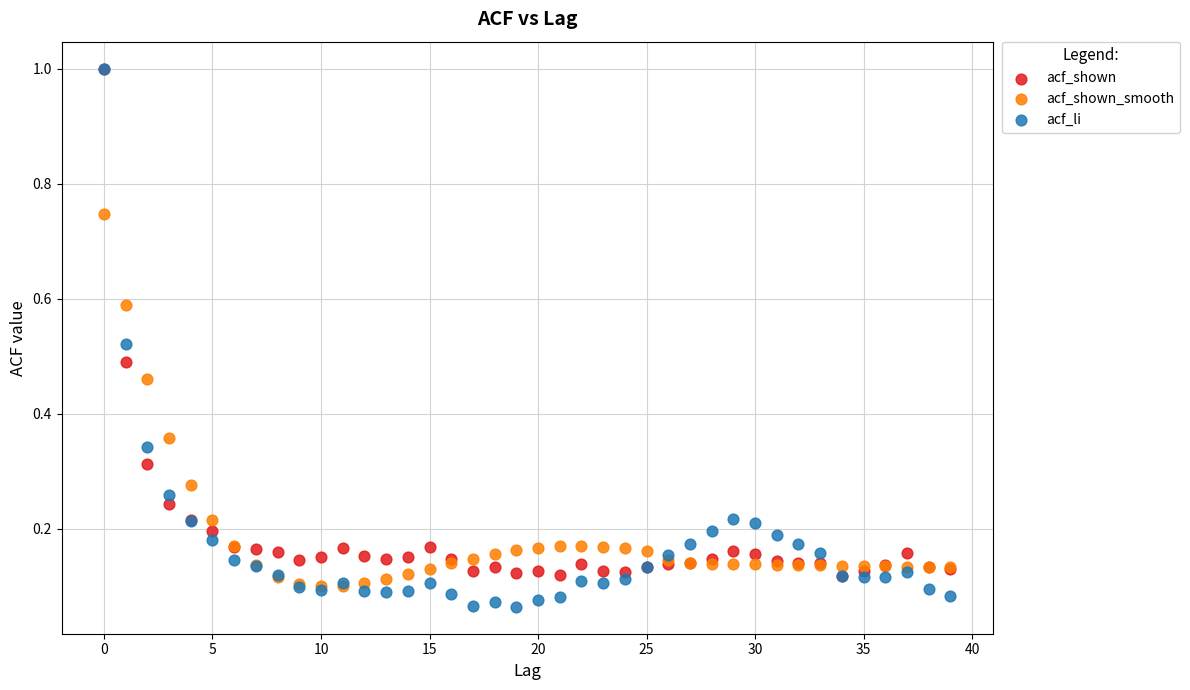

What are all the series names shown in the legend?

acf_shown, acf_shown_smooth, acf_li